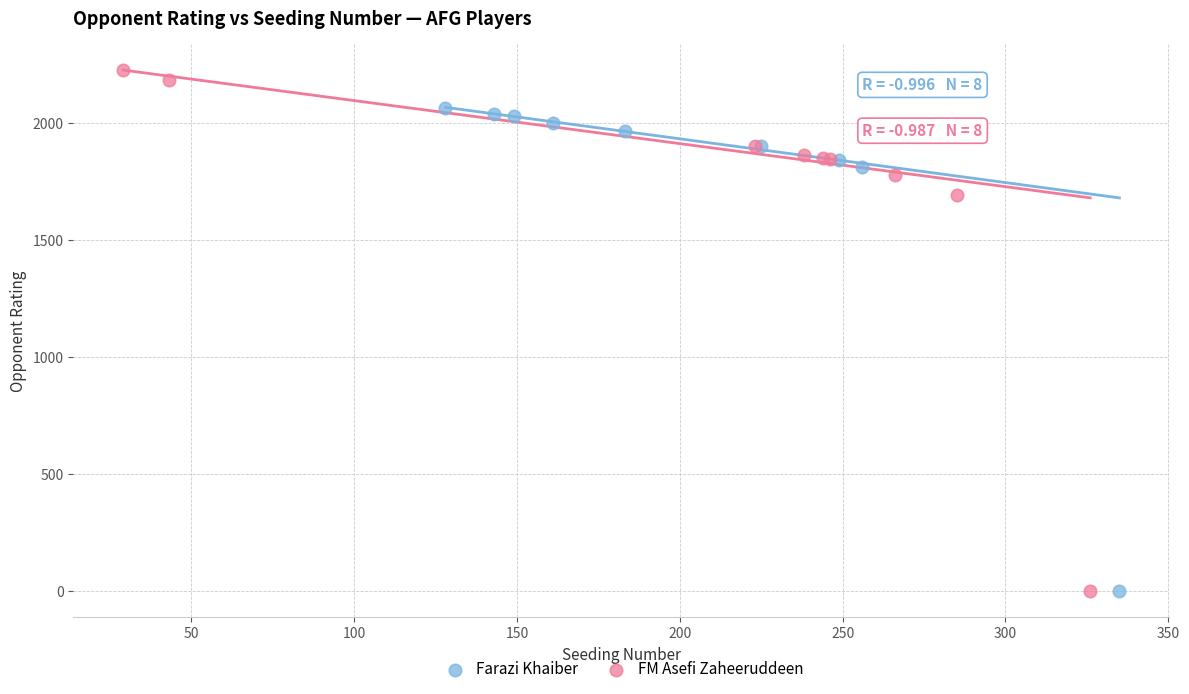

Which series contains the highest Y value?

FM Asefi Zaheeruddeen